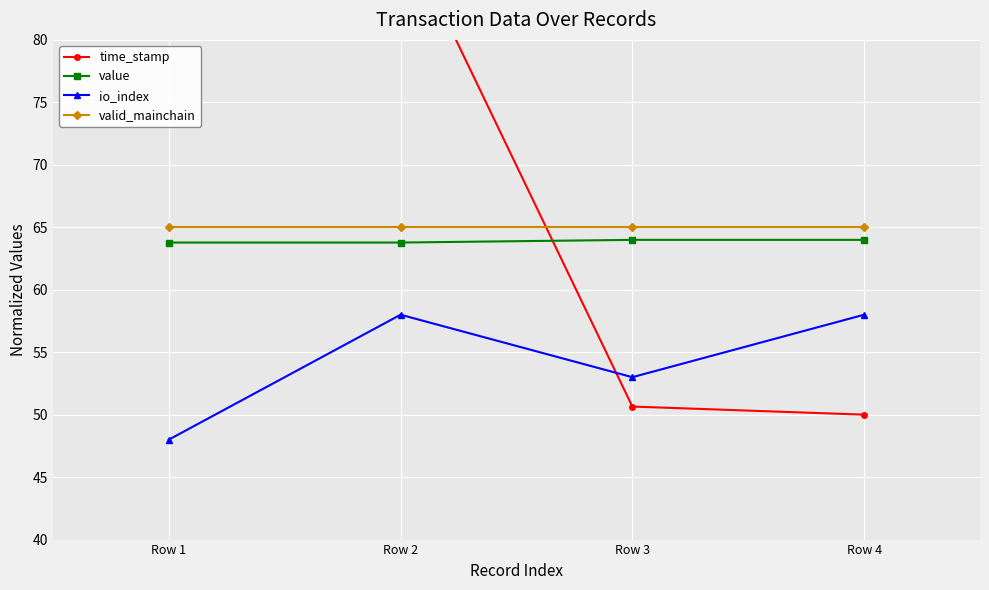

True or false: value has a value of 63.8 at Row 2.

True